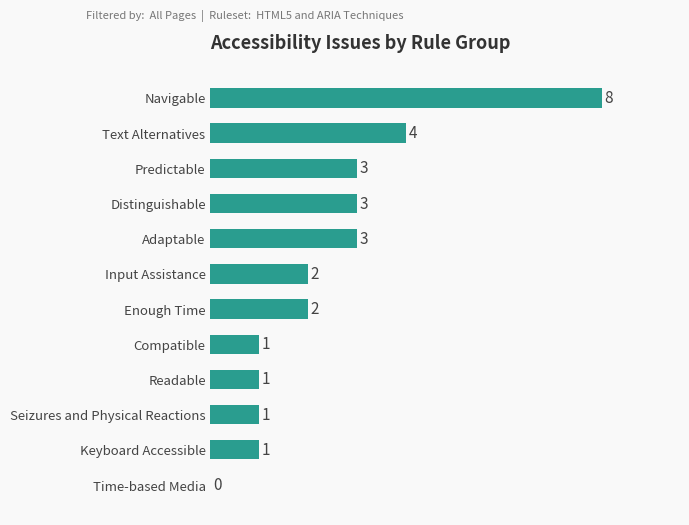

Reading bottom to top, transcribe all the data shown in this chart.

Time-based Media=0	Keyboard Accessible=1	Seizures and Physical Reactions=1	Readable=1	Compatible=1	Enough Time=2	Input Assistance=2	Adaptable=3	Distinguishable=3	Predictable=3	Text Alternatives=4	Navigable=8